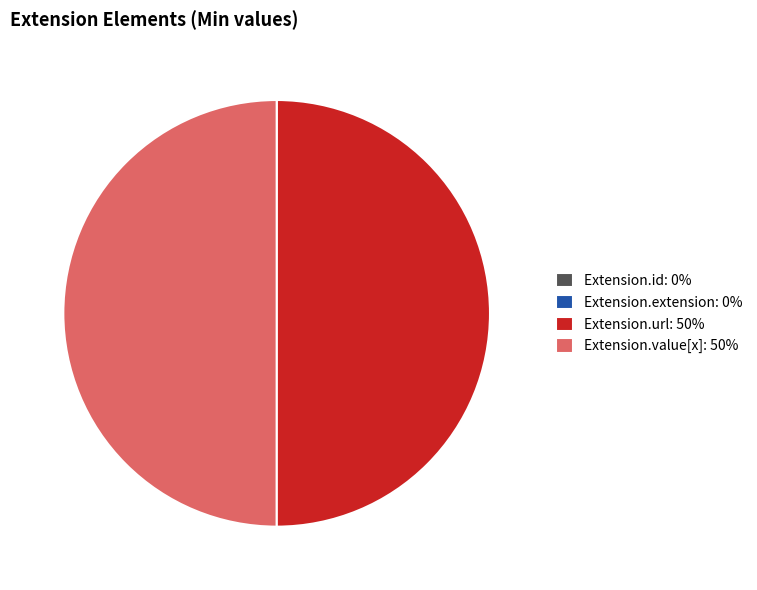

Is it true that Extension.value[x]: 50% is 50% of the pie?

True